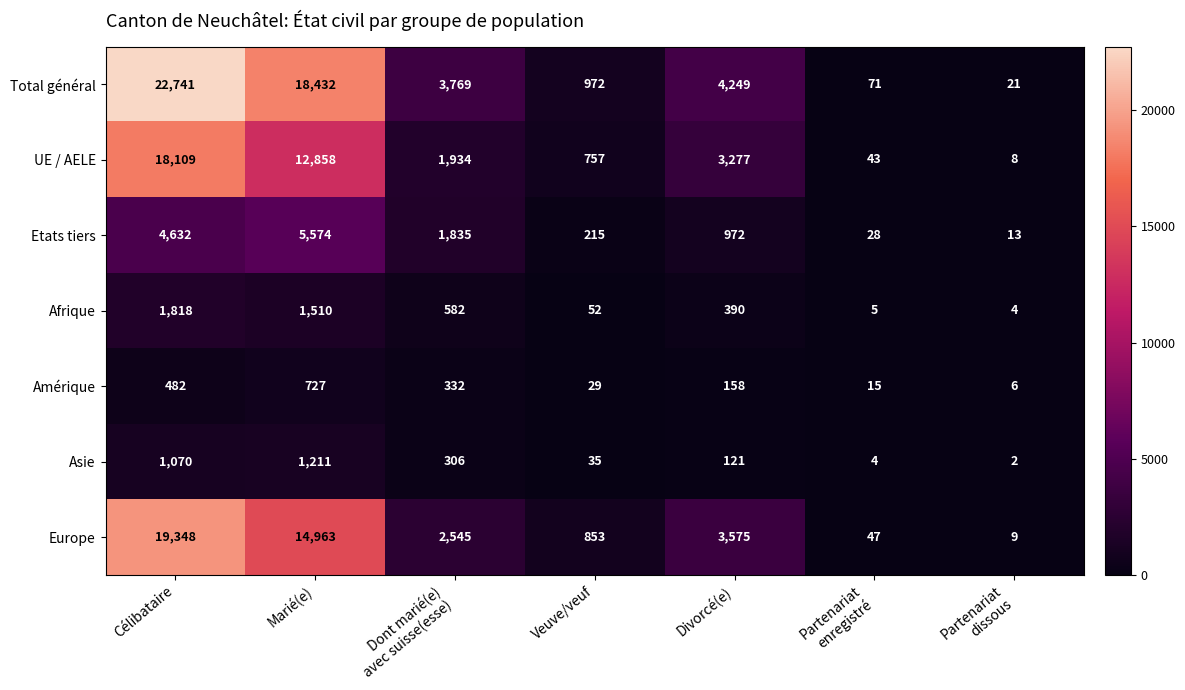

What is the average value of the Total général series?

7179